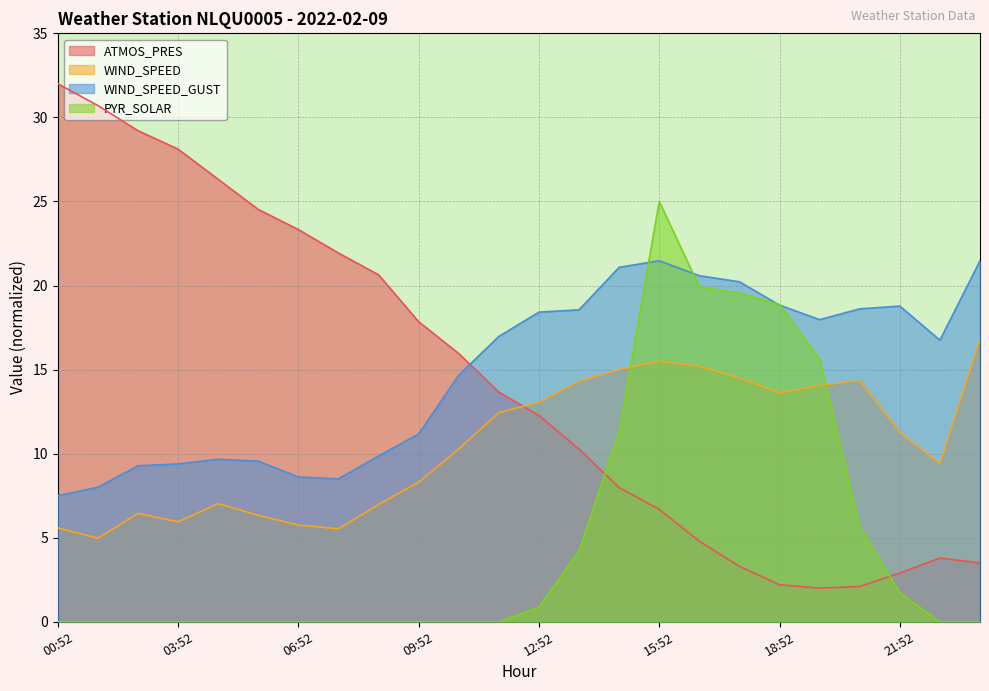

Reading left to right, list all the values displayed in this chart.

ATMOS_PRES: 32.0	30.7	29.2	28.1	26.3	24.5	23.3	21.9	20.6	17.8	16.0	13.7	12.3	10.3	8.0	6.7	4.8	3.3	2.2	2.0	2.1	2.9	3.8	3.5
WIND_SPEED: 5.6	5.0	6.4	5.9	7.0	6.3	5.8	5.5	7.0	8.3	10.3	12.4	13.1	14.3	15.0	15.5	15.2	14.5	13.6	14.1	14.3	11.3	9.4	16.8
WIND_SPEED_GUST: 7.5	8.0	9.3	9.4	9.7	9.6	8.6	8.5	9.9	11.2	14.7	17.0	18.4	18.6	21.1	21.5	20.6	20.2	18.8	18.0	18.6	18.8	16.8	21.5
PYR_SOLAR: 0.0	0.0	0.0	0.0	0.0	0.0	0.0	0.0	0.0	0.0	0.0	0.0	0.9	4.2	11.3	25.0	19.9	19.5	18.9	15.6	5.7	1.7	0.0	0.0